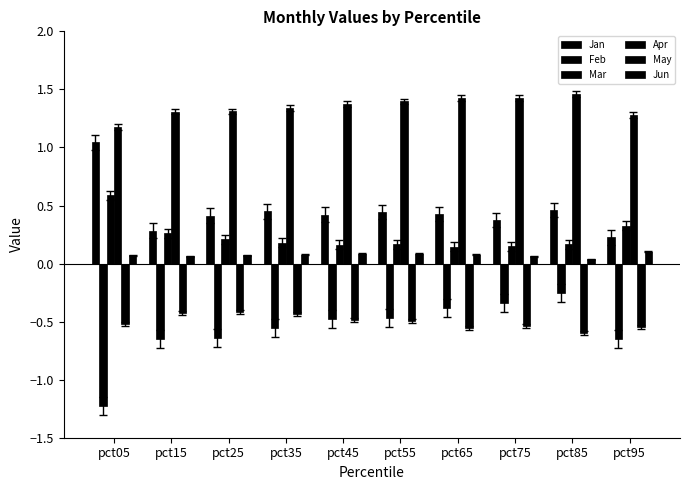

Which has a higher value, pct95 or pct65?

pct65